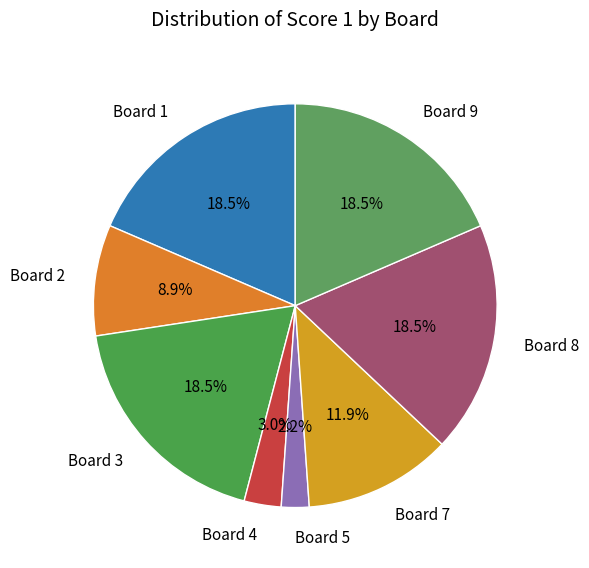

True or false: Board 5 accounts for 2% of the total.

True